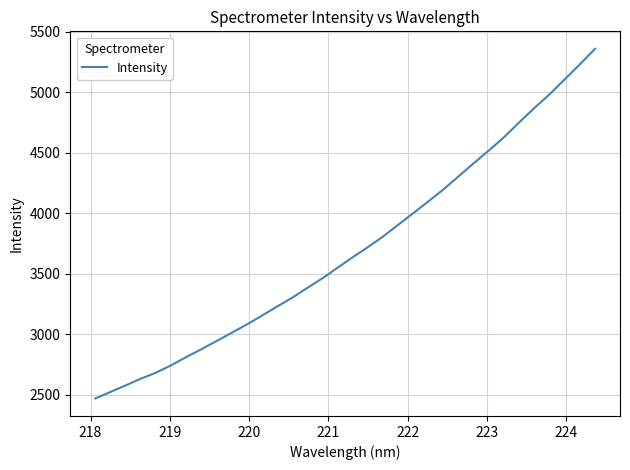

What is the difference between the maximum and minimum values?

2893.3